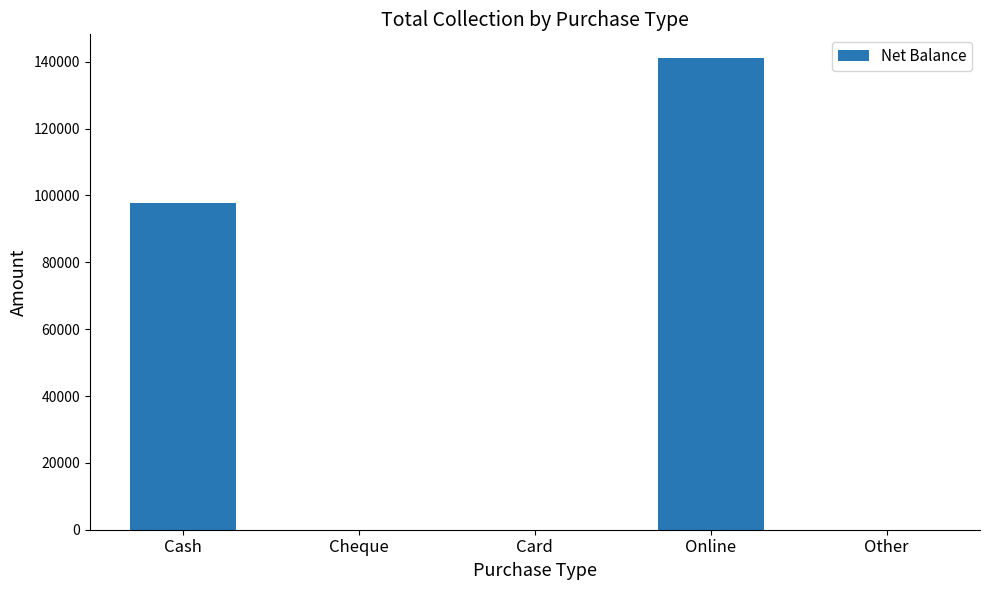

True or false: the data shows 0 at Card.

True